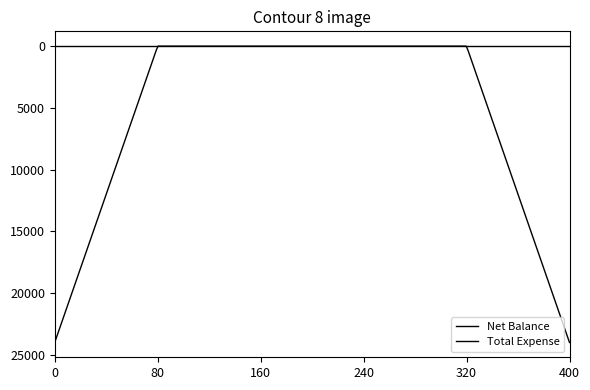

How many lines are shown in the chart?

2